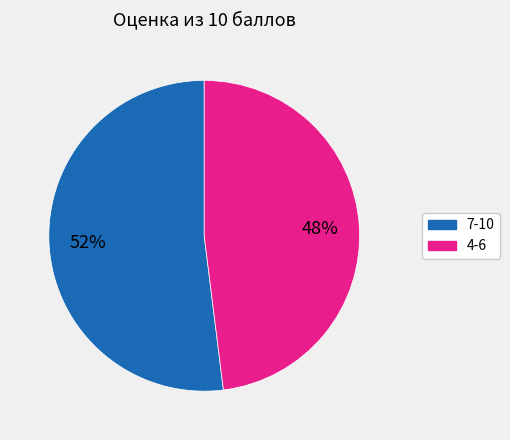

Is there a majority slice in this chart?

Yes